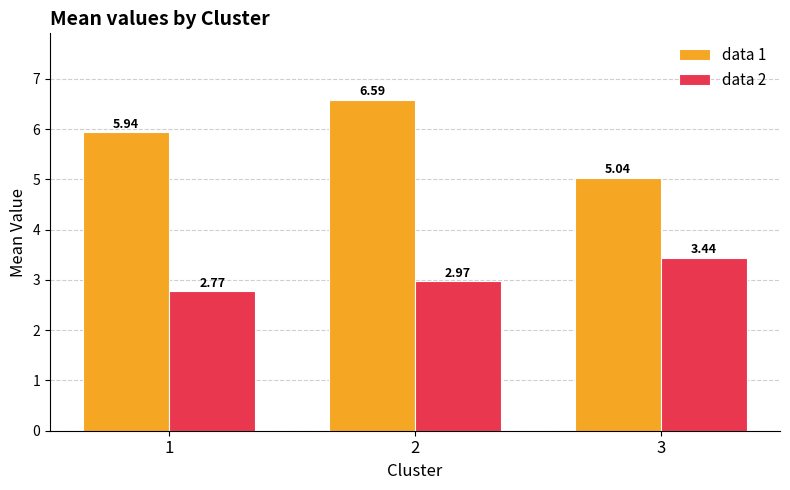

Rank the series at 3 from lowest to highest value.

data 2, data 1